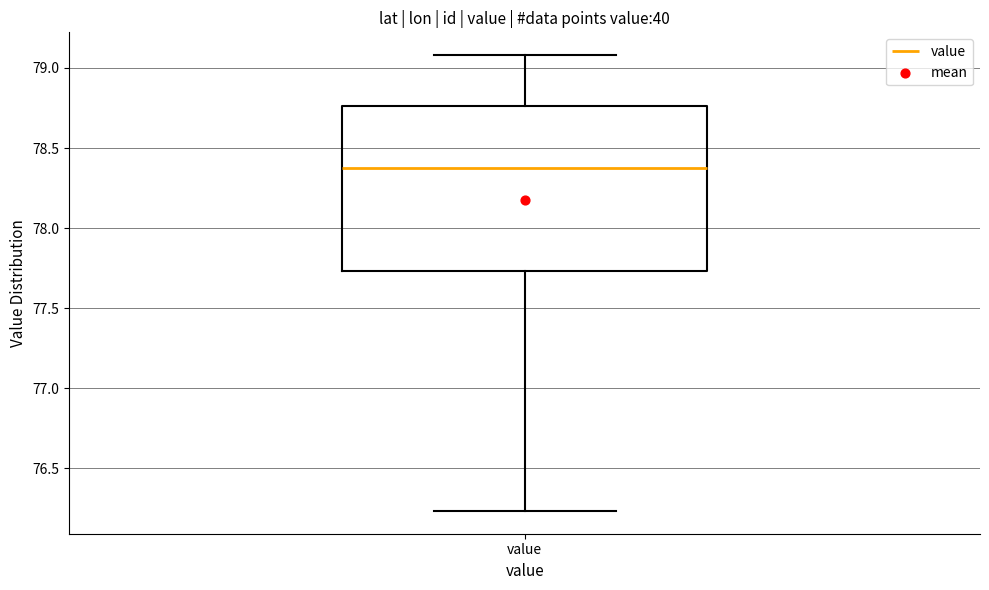

Where is the lower edge of the box for value on the y-axis? The values are not printed on the chart, so give them approximately, as read against the axis.

77.75